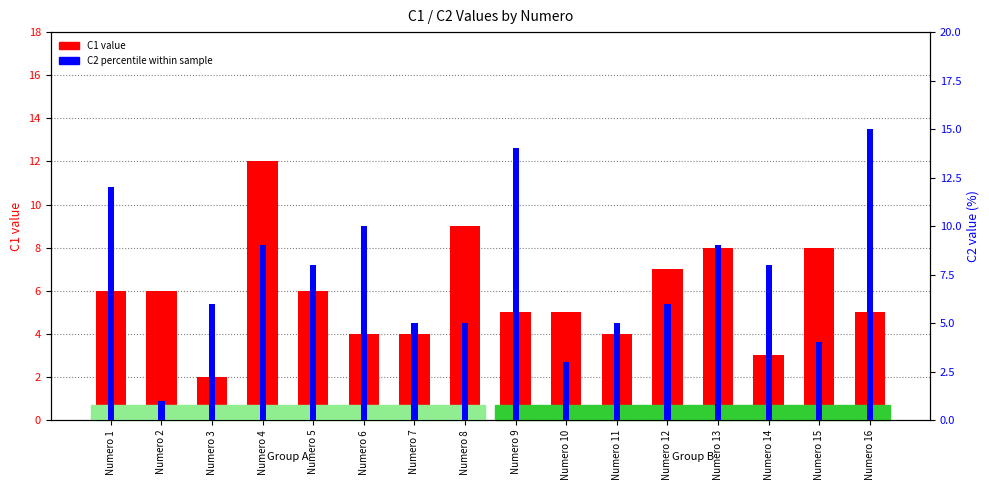

Does the chart contain any negative values?

No